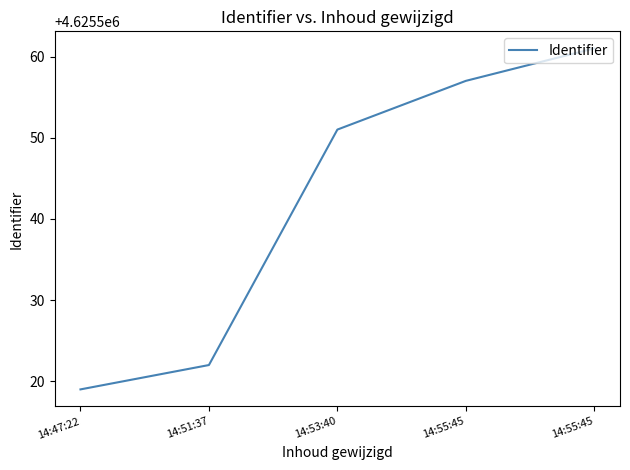

List the labels in order of value, largest first.

14:55:45, 14:55:45, 14:53:40, 14:51:37, 14:47:22